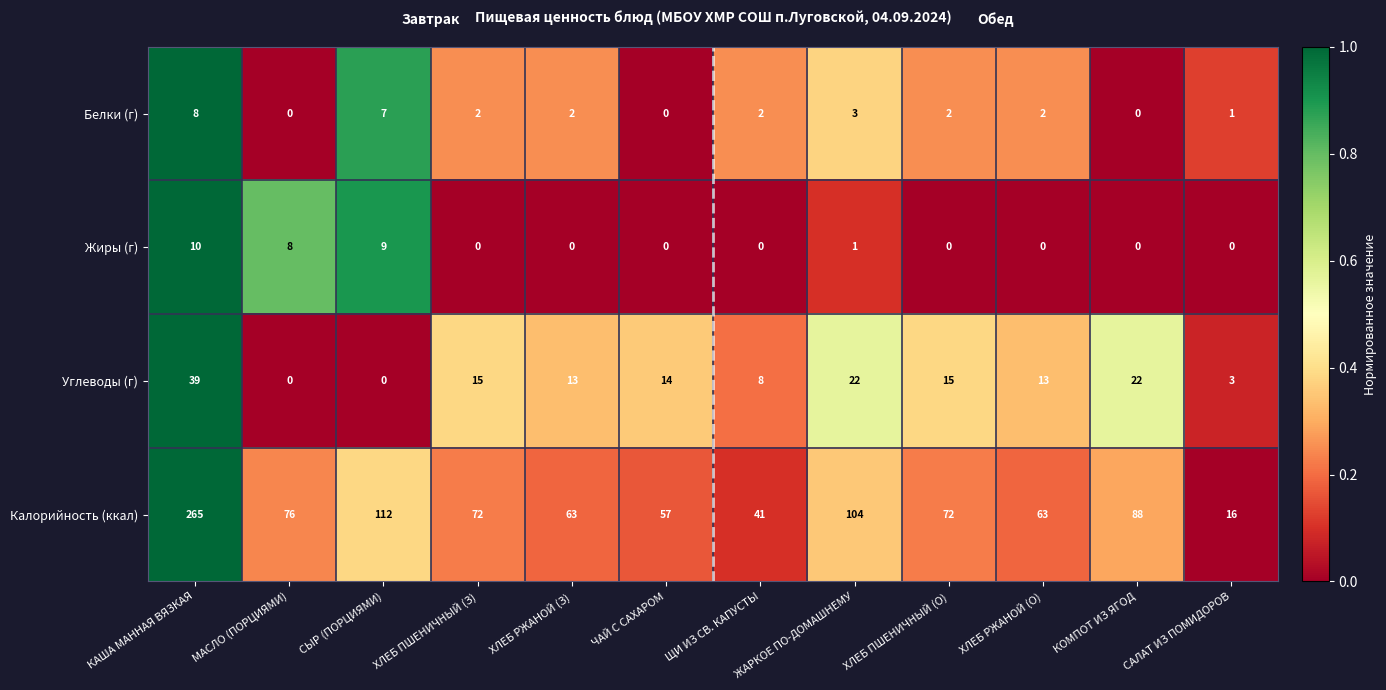

Is it true that Углеводы (г) equals 22 at ЖАРКОЕ ПО-ДОМАШНЕМУ?

True